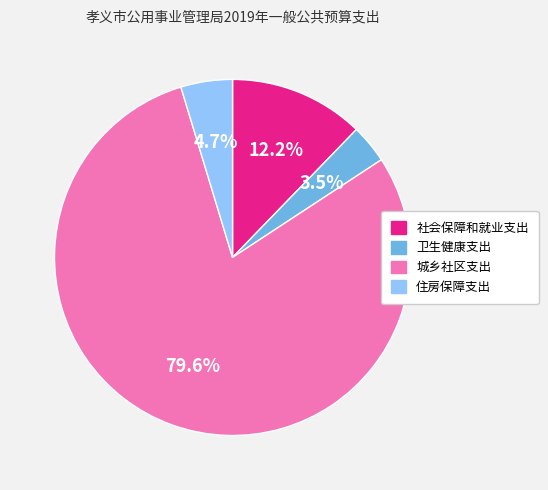

Between 社会保障和就业支出 and 住房保障支出, which is larger?

社会保障和就业支出